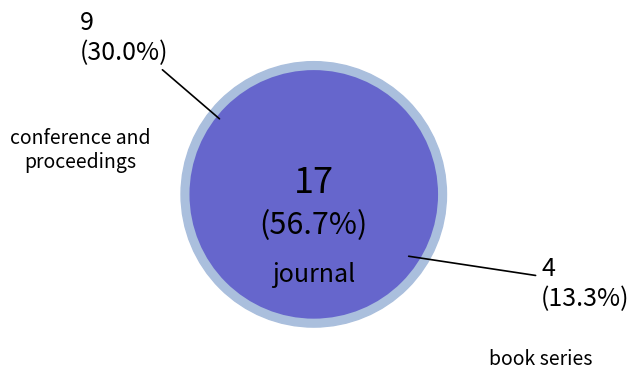

The book series slice represents 13% of the pie. True or false?

True